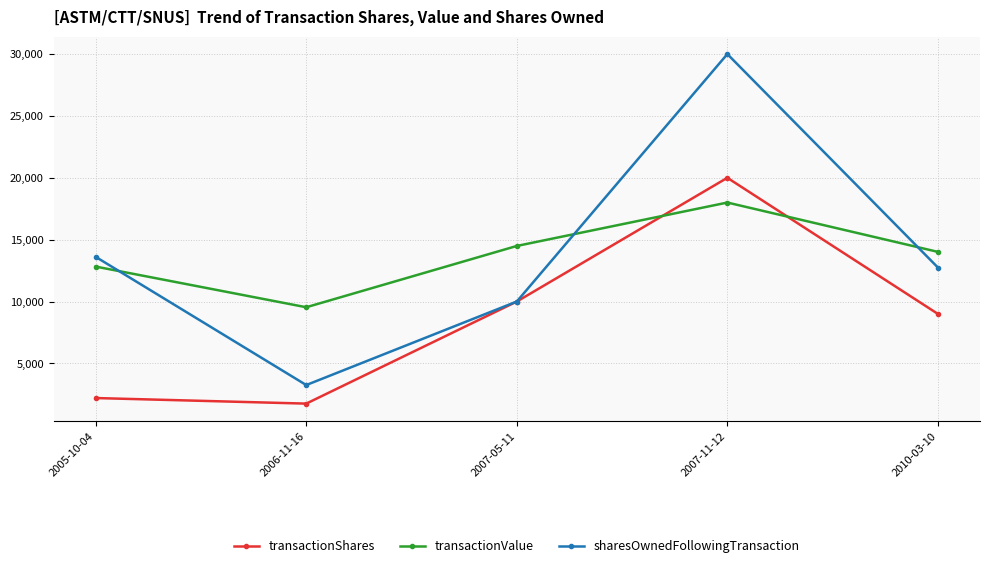

What is the sum of all transactionValue values?

68867